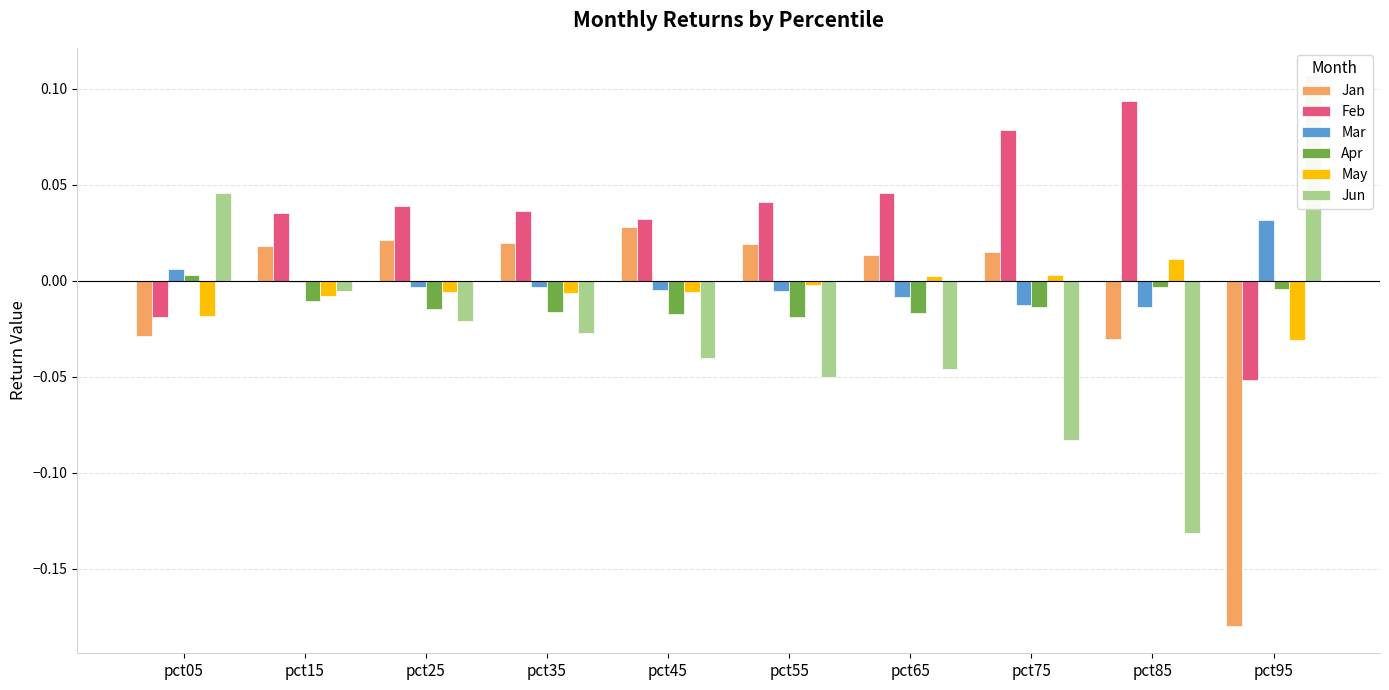

Reading right to left, what are all the values shown in this chart?

Jan: -0.2	-0.0	0.0	0.0	0.0	0.0	0.0	0.0	0.0	-0.0
Feb: -0.1	0.1	0.1	0.0	0.0	0.0	0.0	0.0	0.0	-0.0
Mar: 0.0	-0.0	-0.0	-0.0	-0.0	-0.0	-0.0	-0.0	-0.0	0.0
Apr: -0.0	-0.0	-0.0	-0.0	-0.0	-0.0	-0.0	-0.0	-0.0	0.0
May: -0.0	0.0	0.0	0.0	-0.0	-0.0	-0.0	-0.0	-0.0	-0.0
Jun: 0.1	-0.1	-0.1	-0.0	-0.1	-0.0	-0.0	-0.0	-0.0	0.0